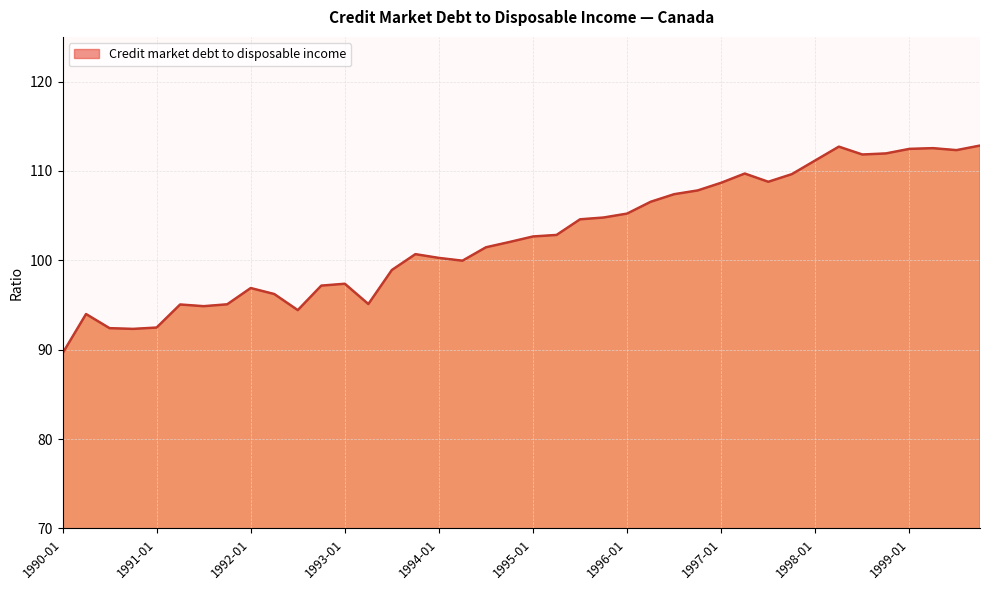

True or false: there are more than 0 points higher than both neighbors.

True